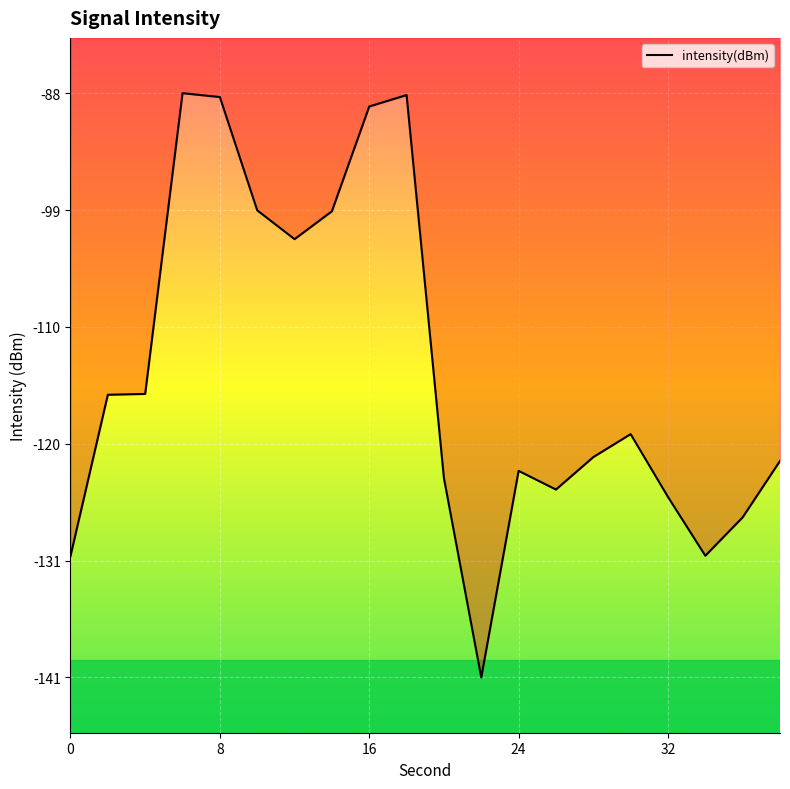

What is the difference between the maximum and minimum values?

52.9